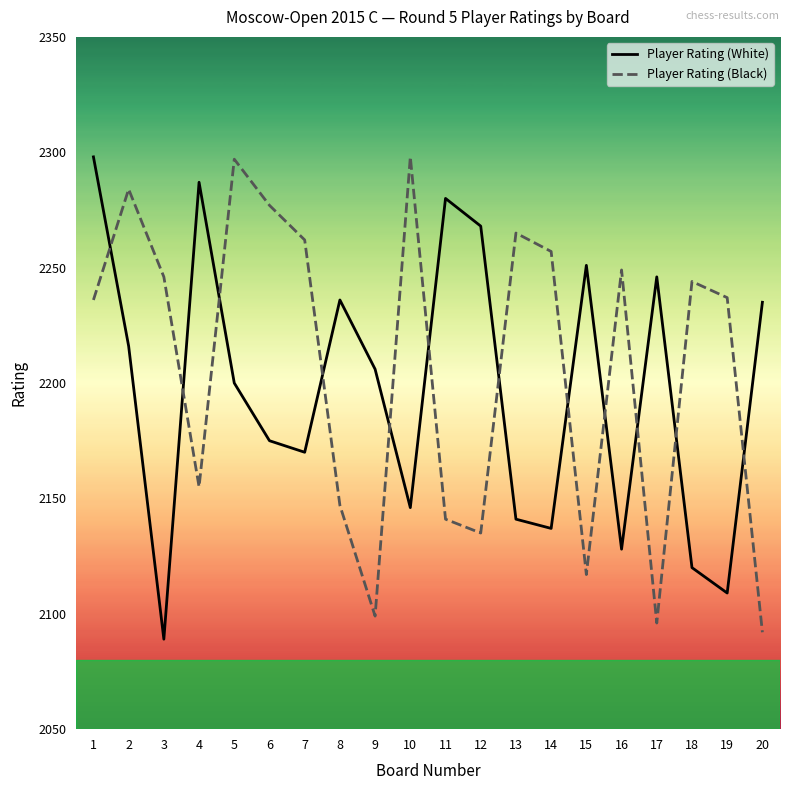

True or false: Player Rating (White) has a value of 1106 at 2.

False